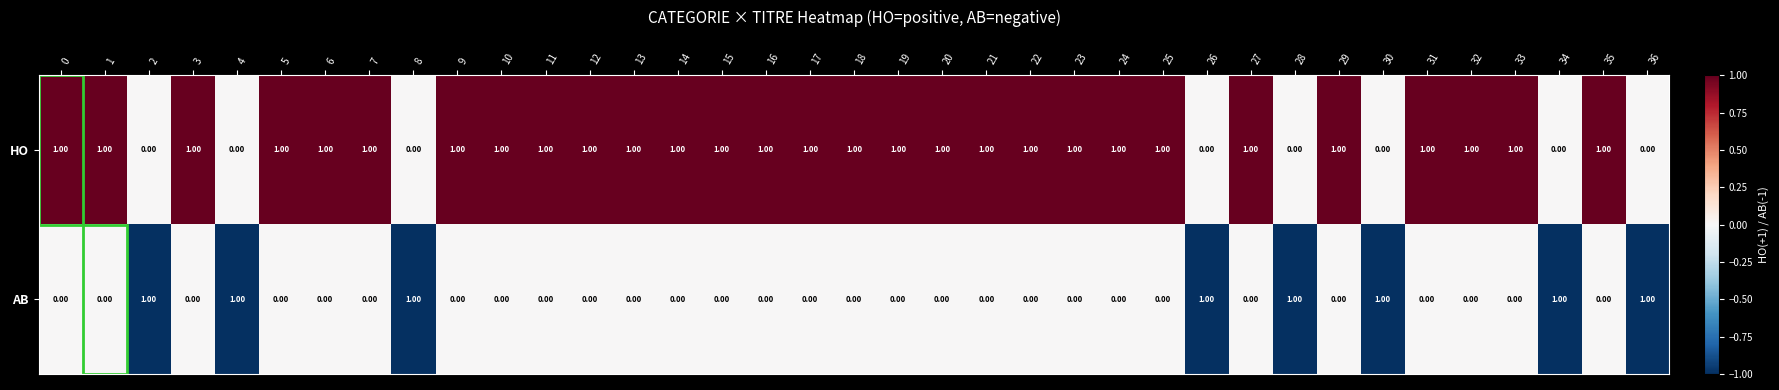

At how many categories does at least one series exceed 0?

37